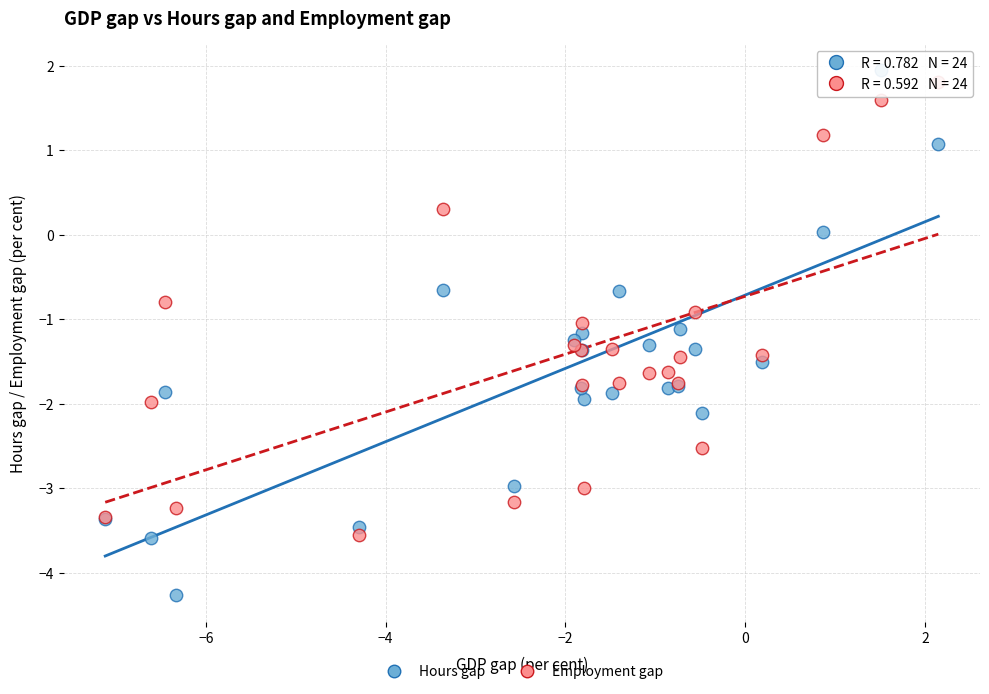

Which series has the largest Y range (max minus min)?

Hours gap